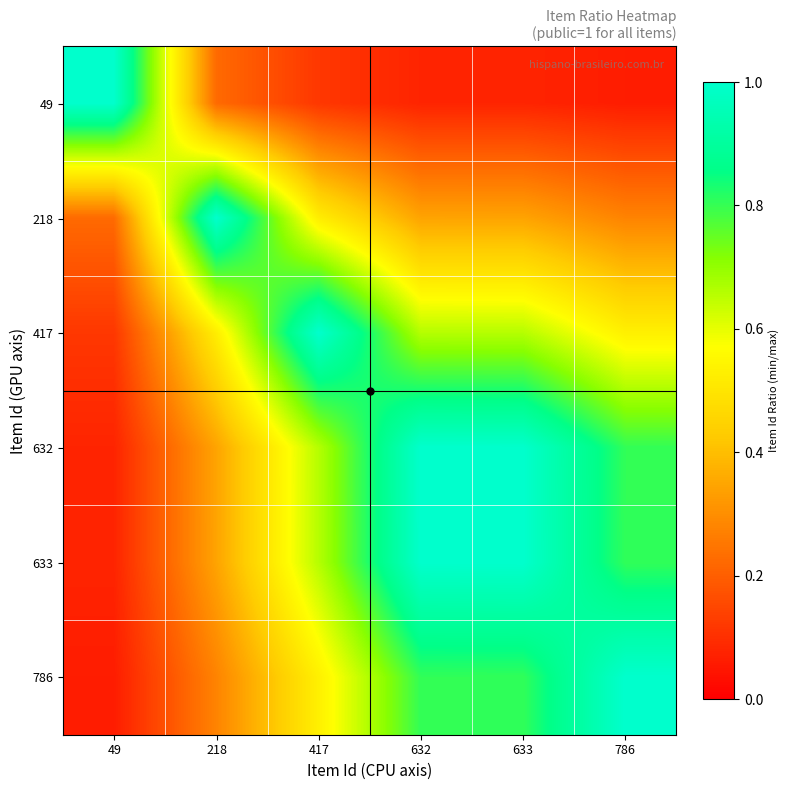

What is the spread (max minus min) of values at 218?

0.8